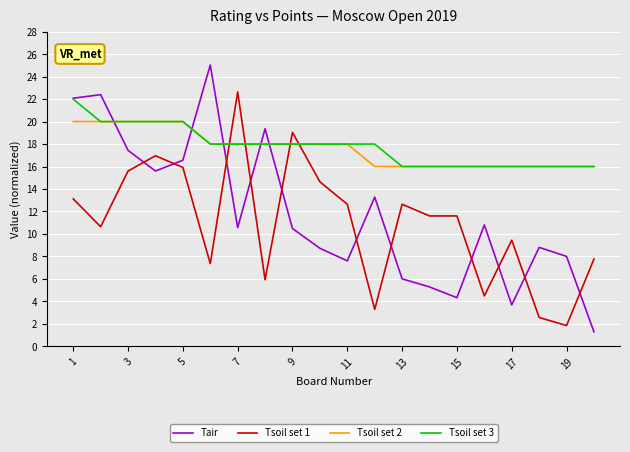

True or false: Tair and Tsoil set 2 cross at least once.

True